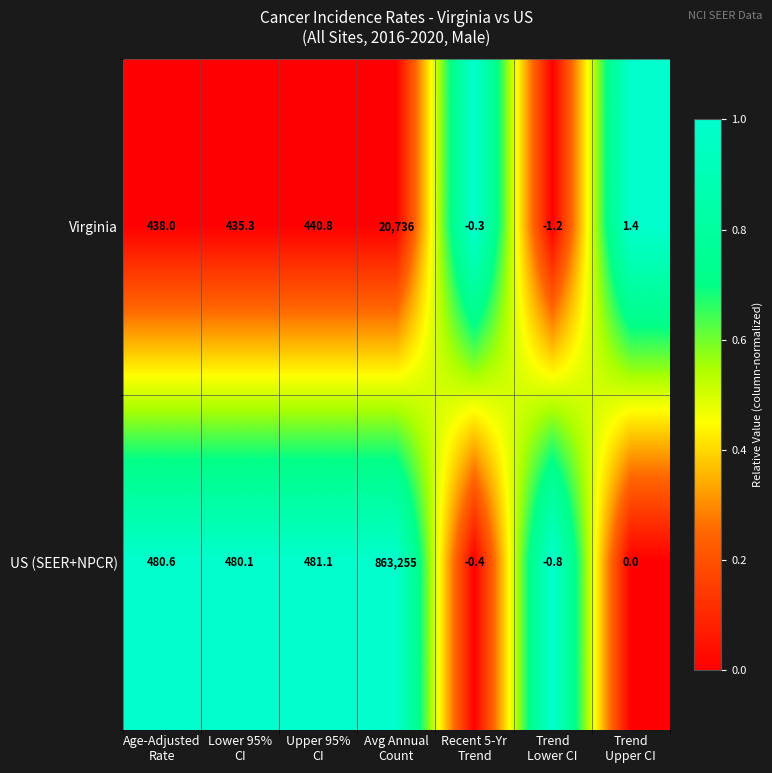

Rank the series by their maximum value, from lowest to highest.

Virginia, US (SEER+NPCR)